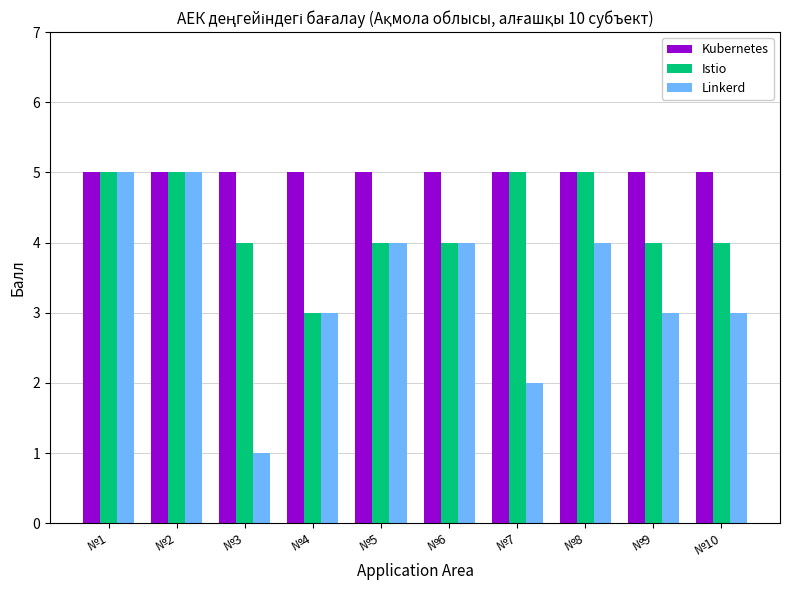

At how many categories does at least one series exceed 1?

10